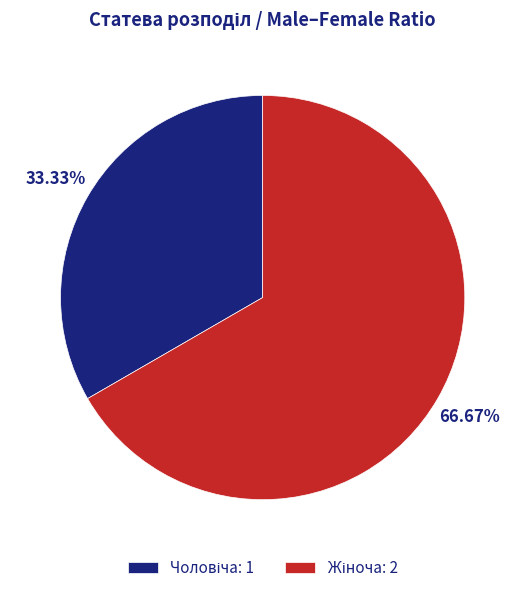

Does any single category account for the majority?

Yes